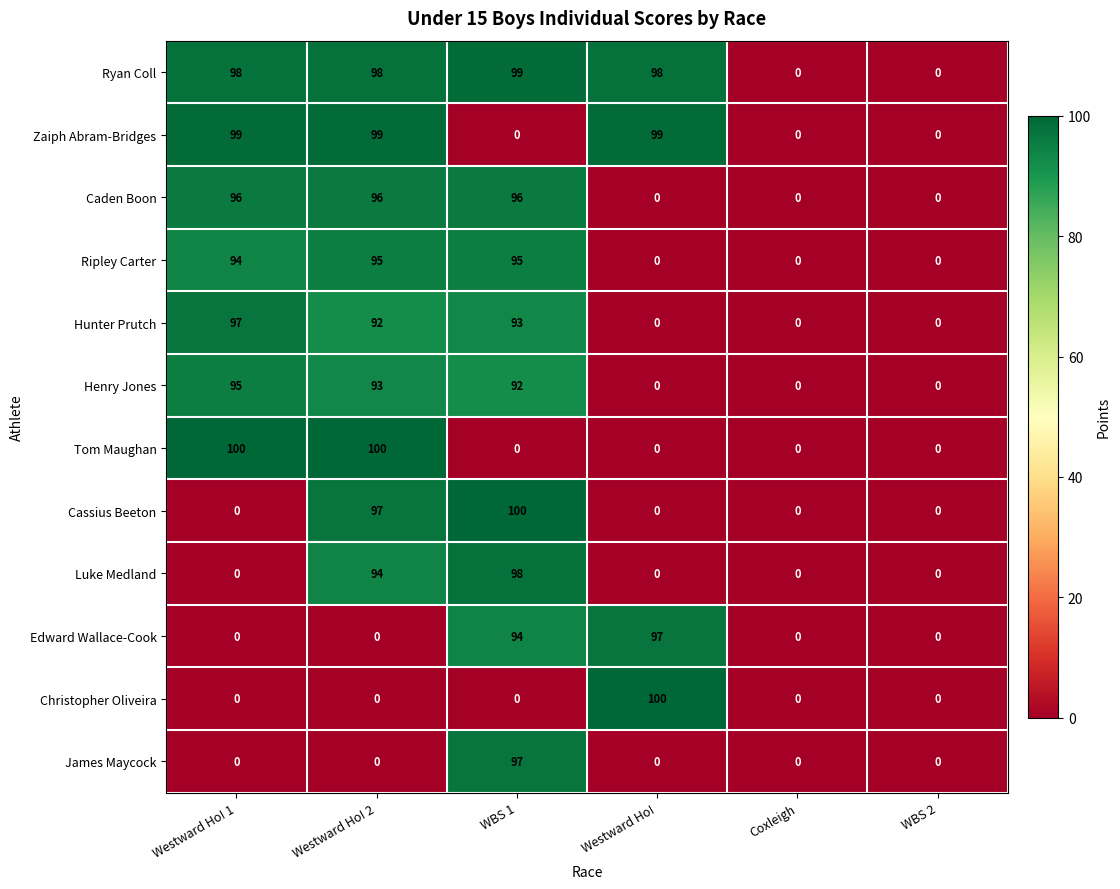

How many positive values does the Ripley Carter series have?

3